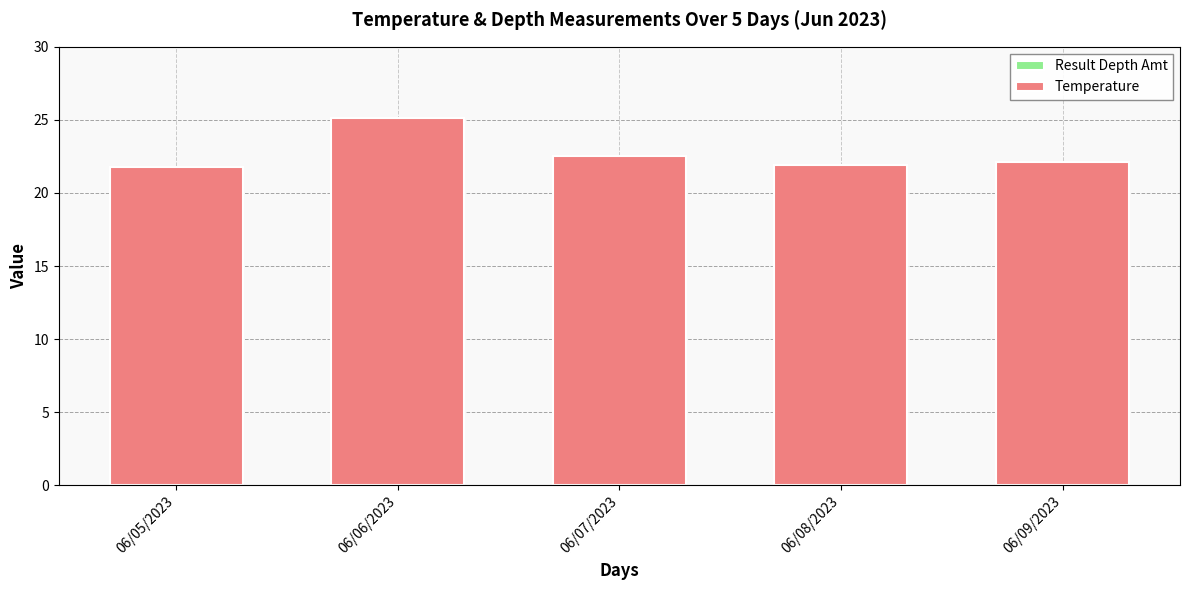

The value at 06/08/2023 is 13.6. True or false?

False